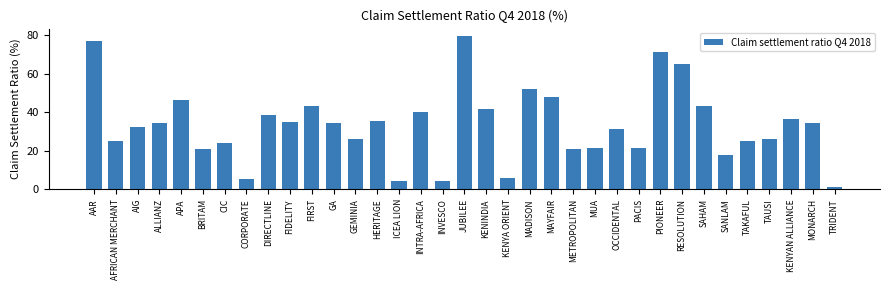

What is the difference between the values at TAKAFUL and BRITAM?

4.2